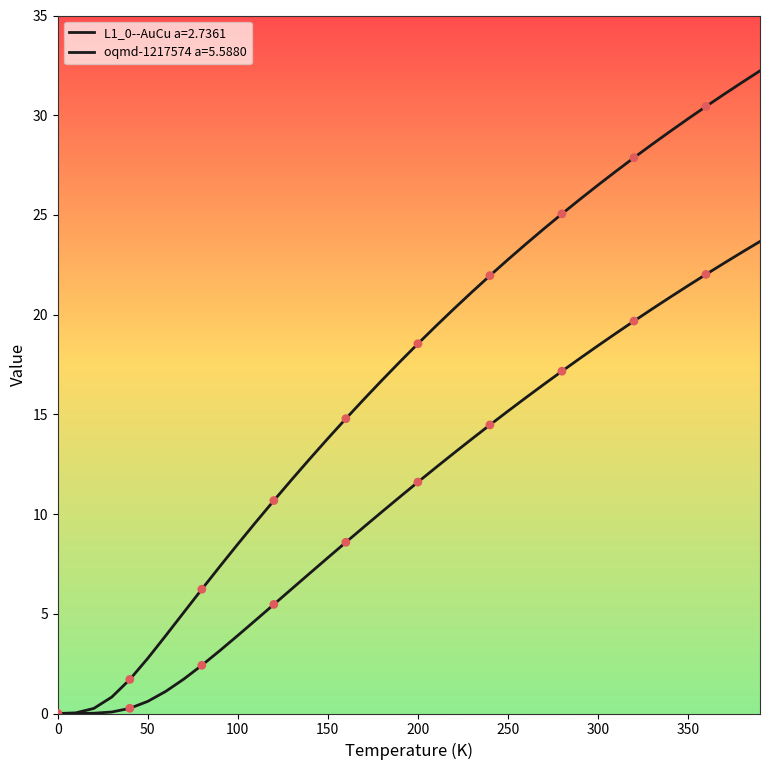

How many lines are shown in the chart?

2